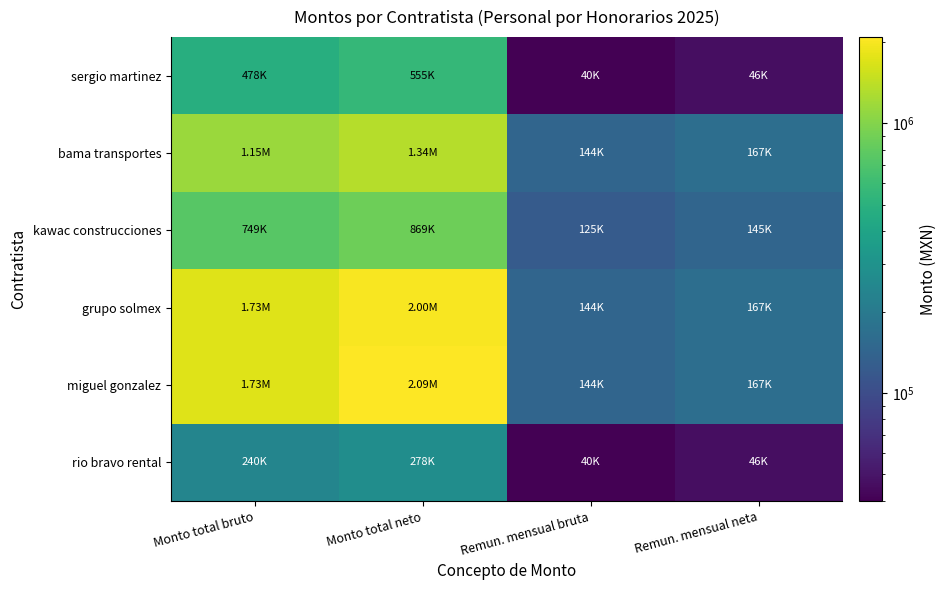

At which category does the chart reach its peak across all series?

Monto total neto